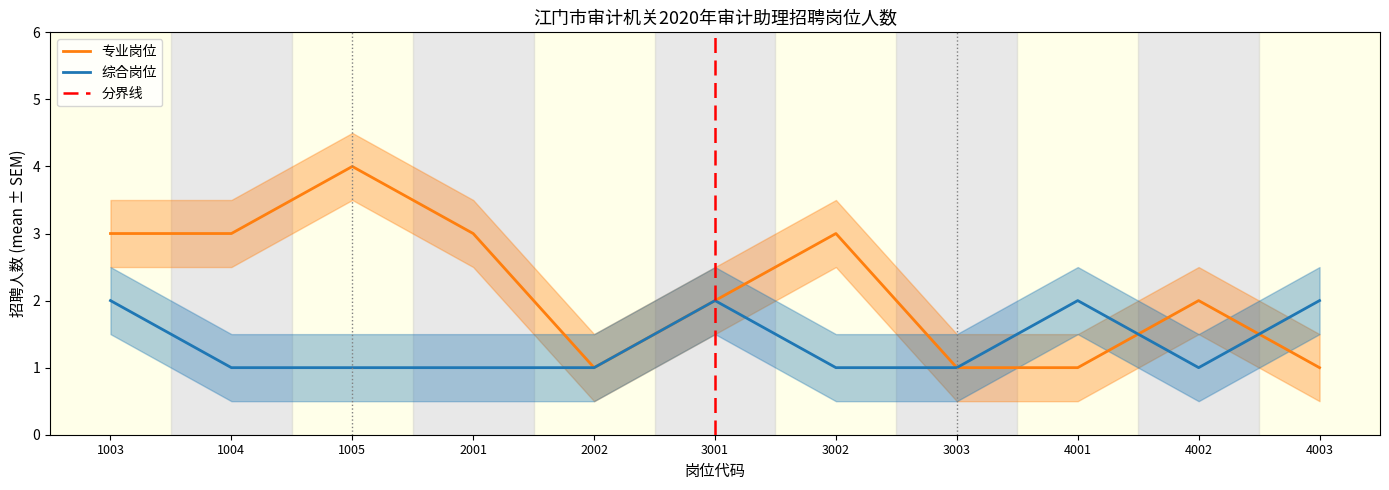

What is the sum of all 综合岗位 values?

15